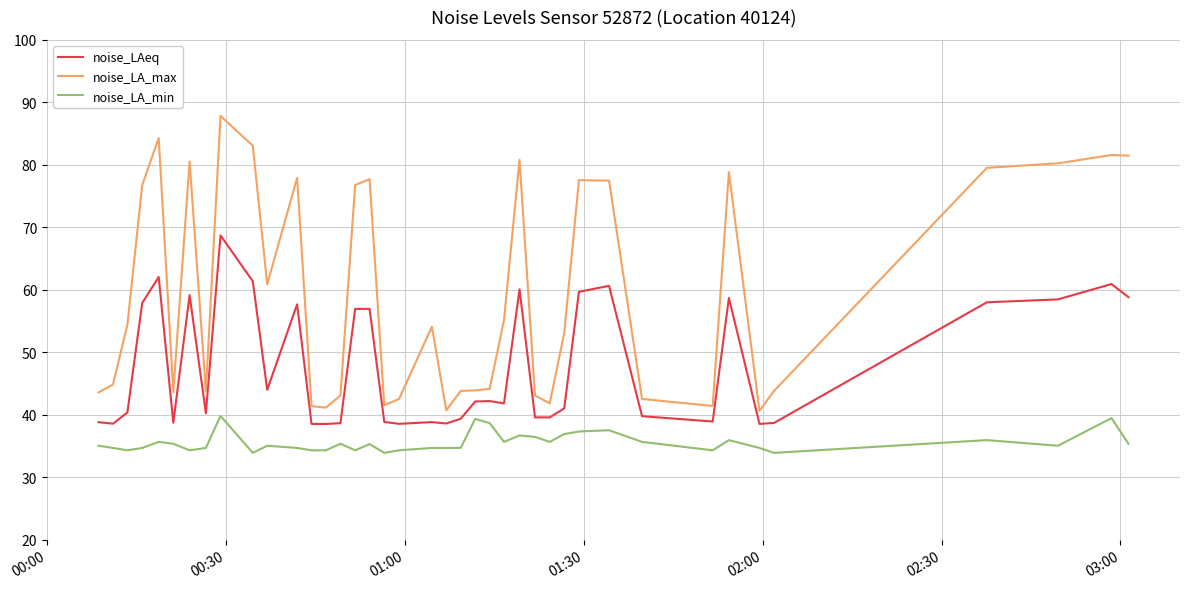

True or false: noise_LAeq and noise_LA_min cross at least once.

False